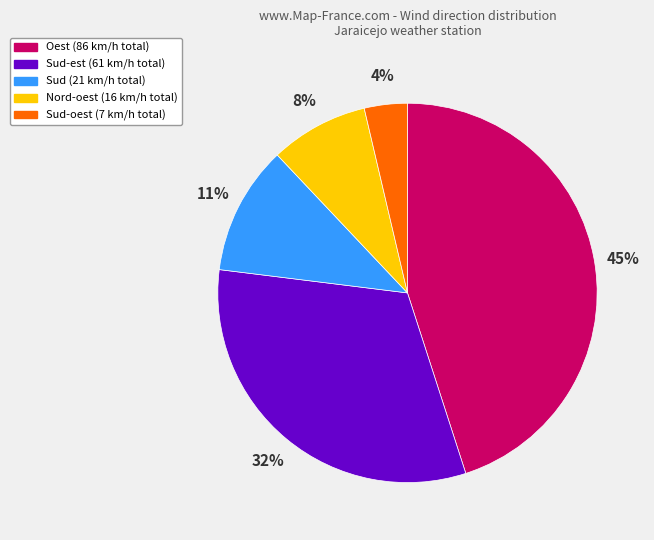

Is there a majority slice in this chart?

No